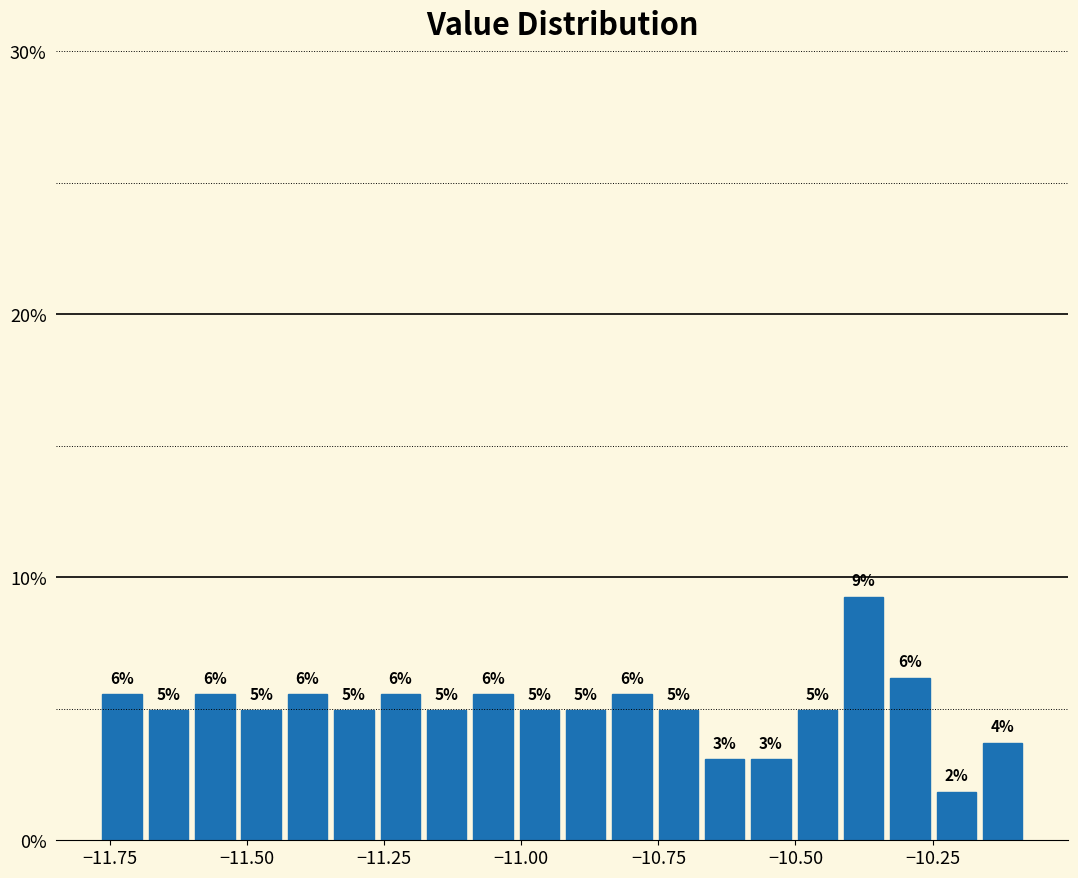

Around what value on the x-axis is the tallest bar? Give the approximate position of its centre, as read against the axis.

-10.40